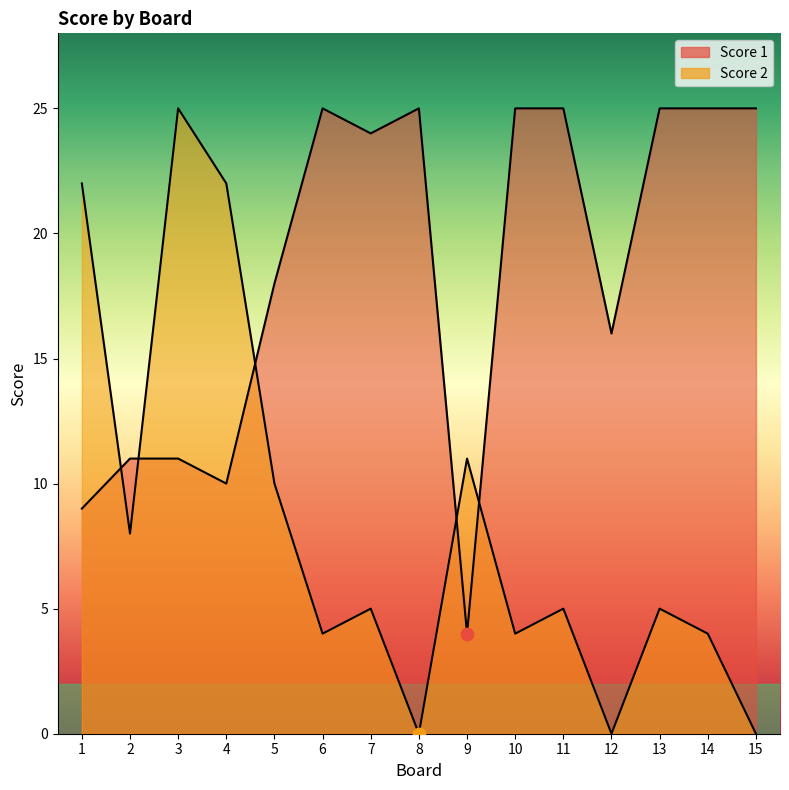

Which series has the largest Y range (max minus min)?

Score 2